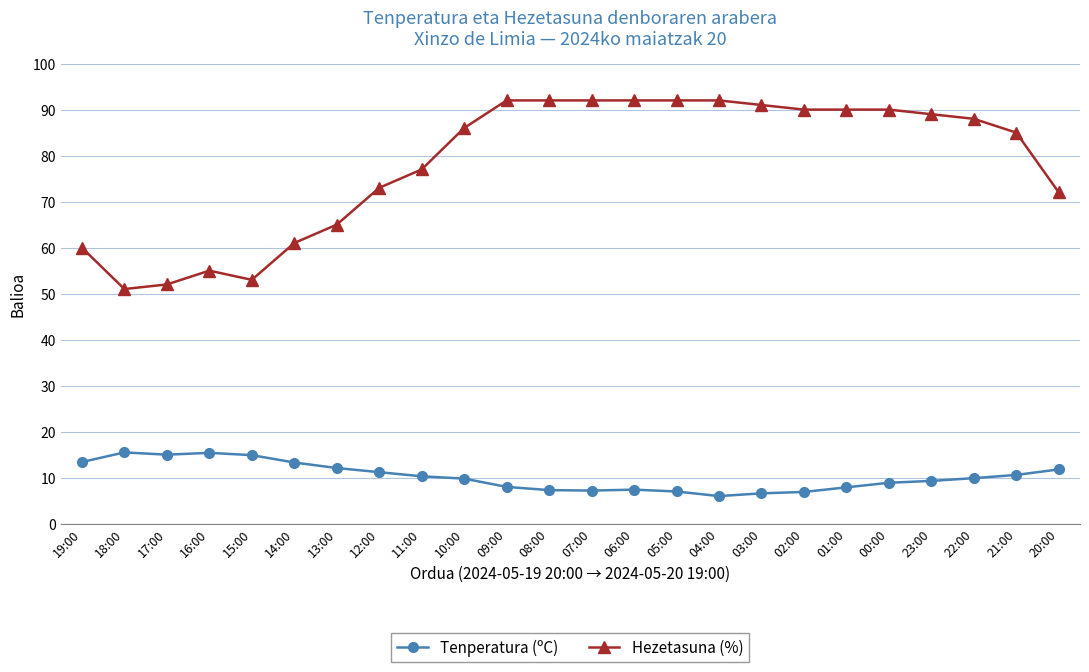

Rank the series at 11:00 from lowest to highest value.

Tenperatura (ºC), Hezetasuna (%)